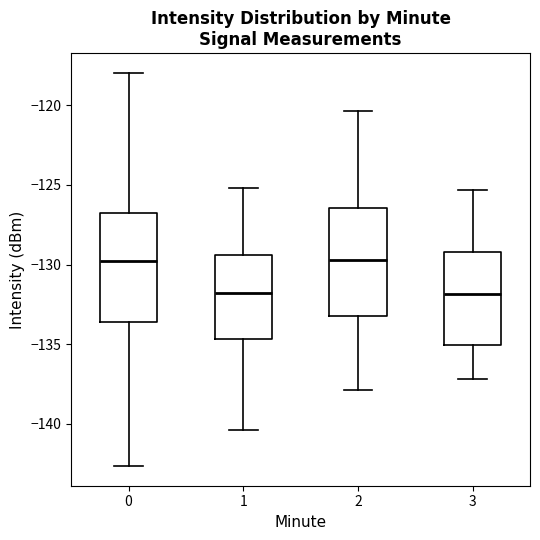

Reading left to right, read every box against the y-axis: the position of its median line, the range the box covers, and the ends of its whiskers. The values are not printed on the chart, so give them approximately, as read against the axis.

0: median -130.0, box -133.5 to -126.5, whiskers -142.5 to -118.0
1: median -132.0, box -134.5 to -129.5, whiskers -140.5 to -125.0
2: median -129.5, box -133.0 to -126.5, whiskers -138.0 to -120.5
3: median -132.0, box -135.0 to -129.0, whiskers -137.0 to -125.5